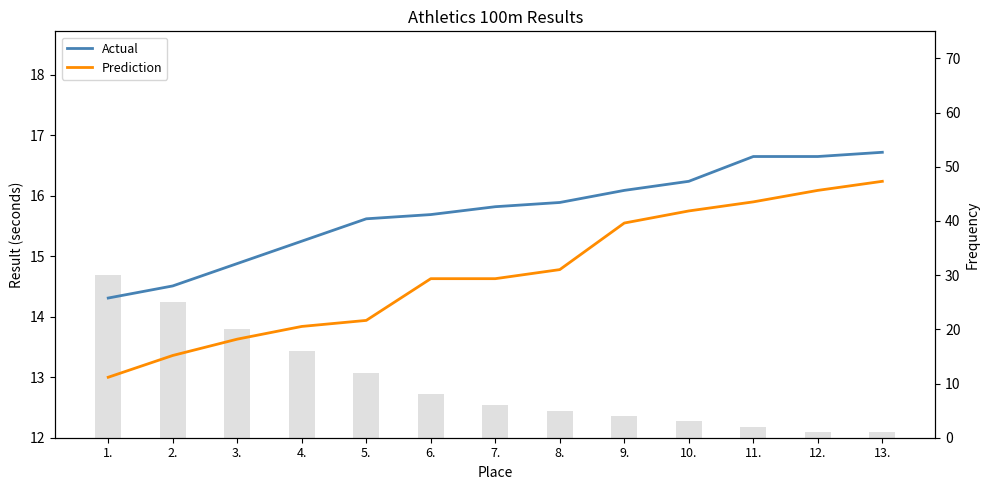

List the series in order of their overall mean, lowest first.

Prediction, Actual